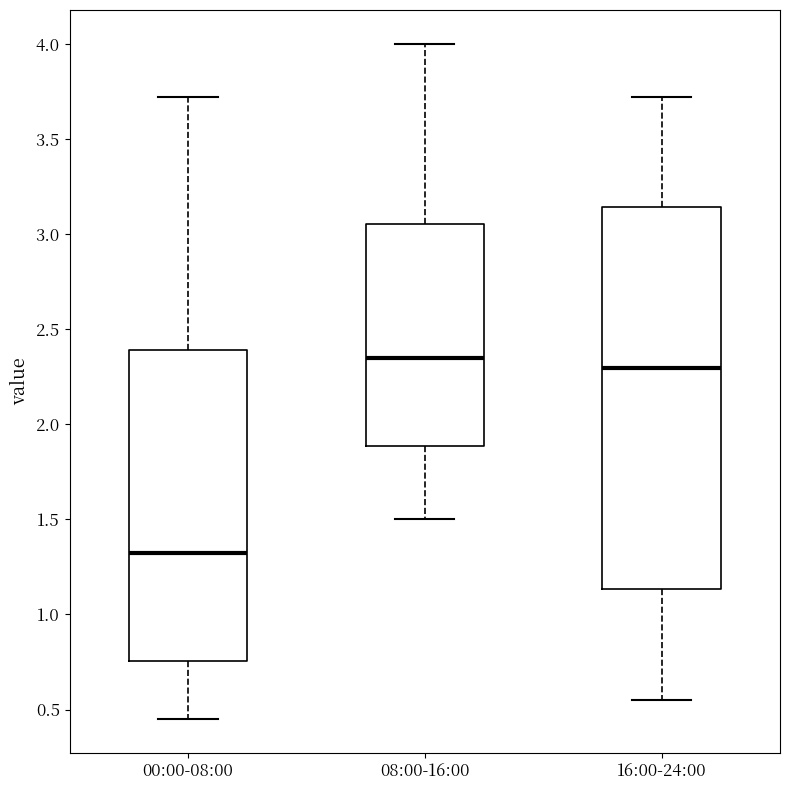

Where does the upper whisker of the box for 16:00-24:00 end on the y-axis? The values are not printed on the chart, so give them approximately, as read against the axis.

3.70